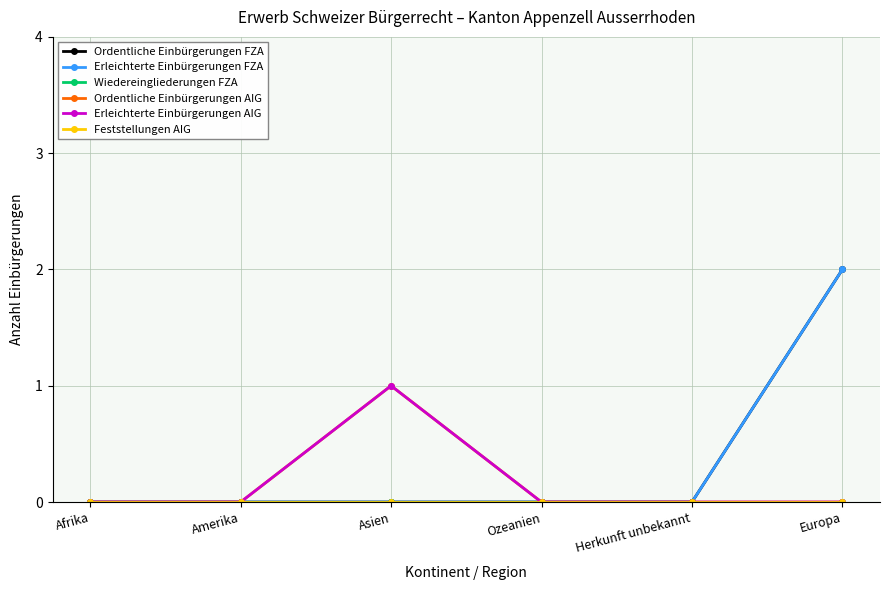

Does the chart have visible grid lines?

Yes